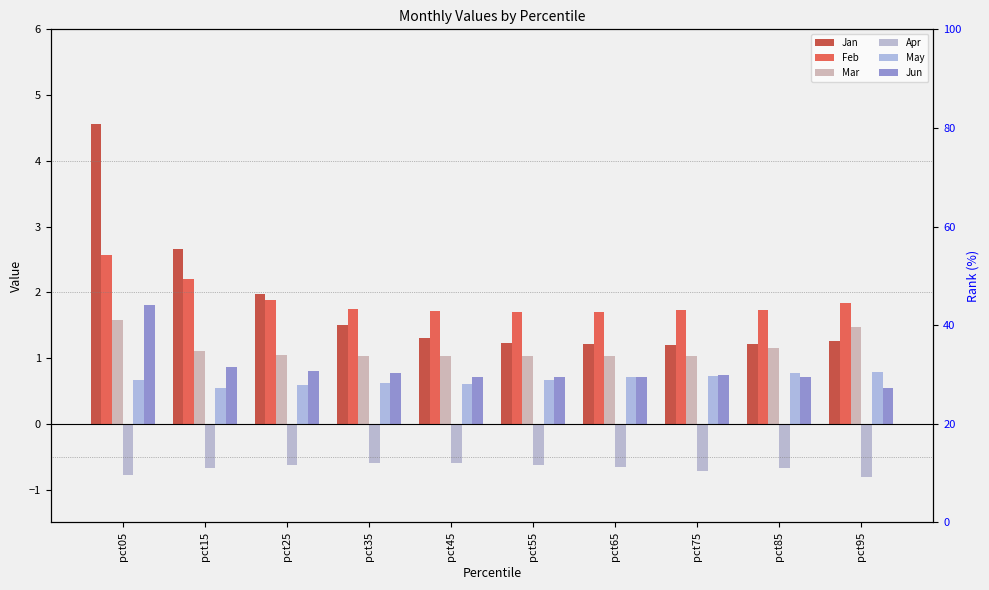

Where is Feb nearest to the value 2?

pct25